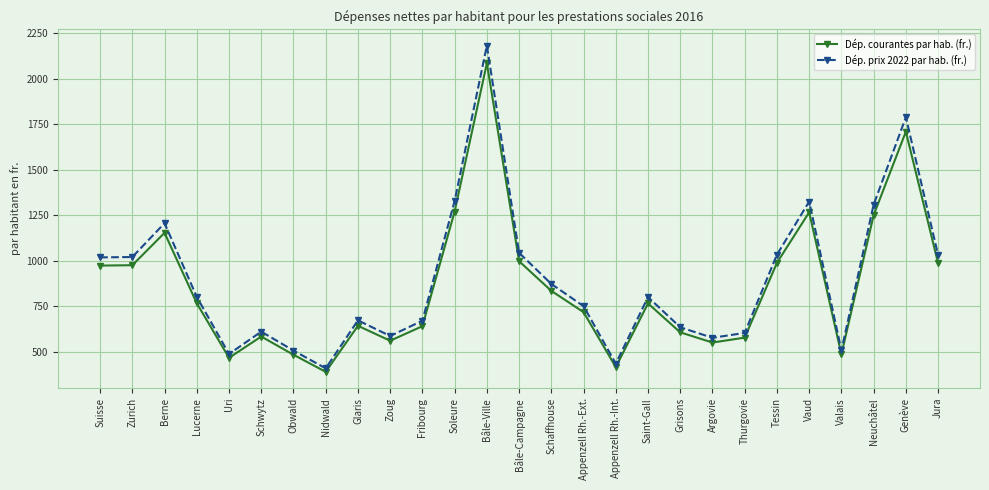

Rank the series by their average value, from highest to lowest.

Dép. prix 2022 par hab. (fr.), Dép. courantes par hab. (fr.)